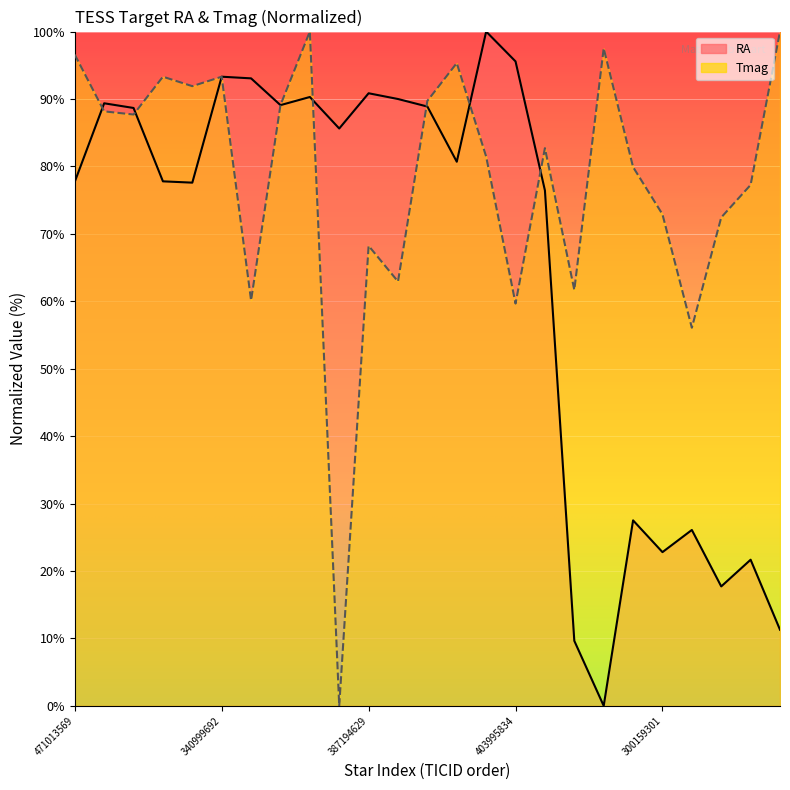

Which series has the largest range (max minus min)?

RA